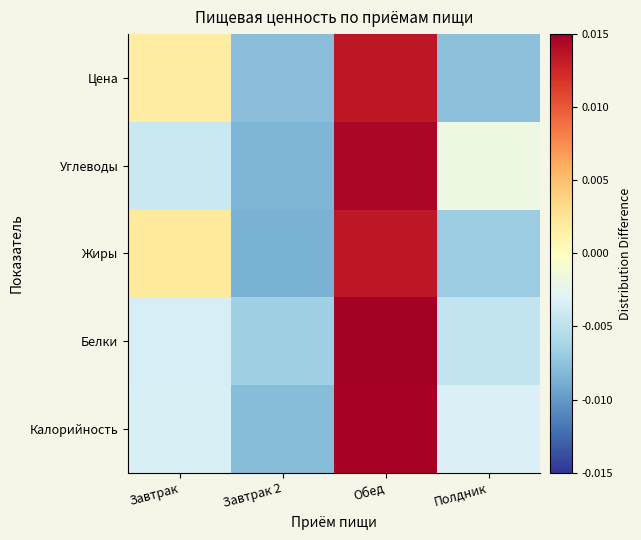

Count the number of categories in the chart.

4